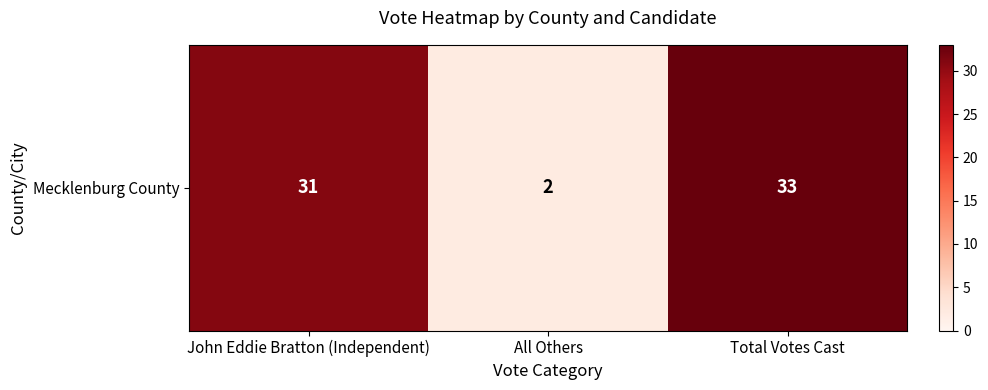

What is the sum of the values at All Others and John Eddie Bratton (Independent)?

33